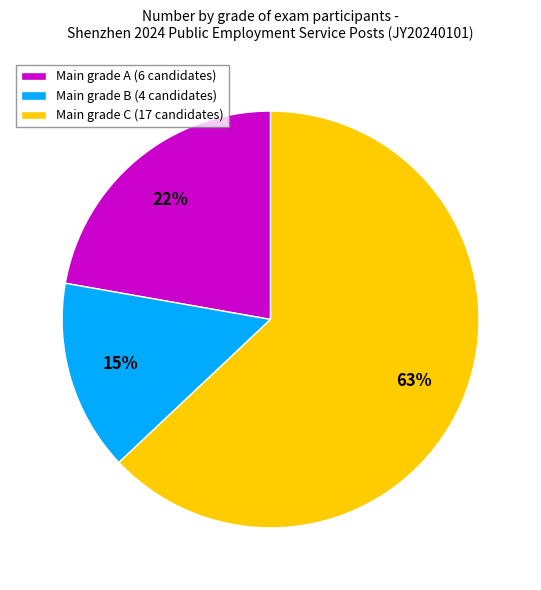

The Main grade C (17 candidates) slice represents 63% of the pie. True or false?

True